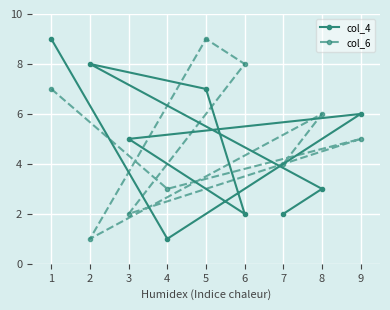

Where is col_6 nearest to the value 5?

9